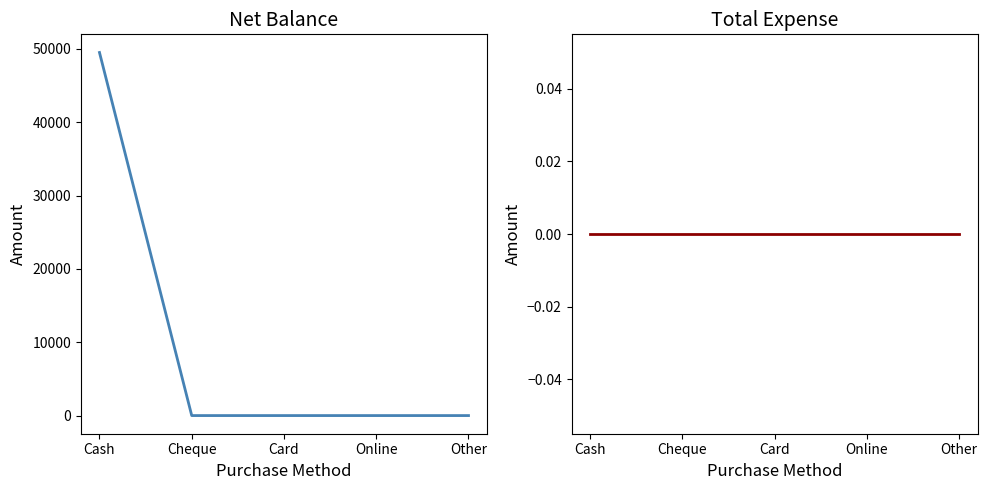

Is it true that Net Balance equals -27829 at Cheque?

False